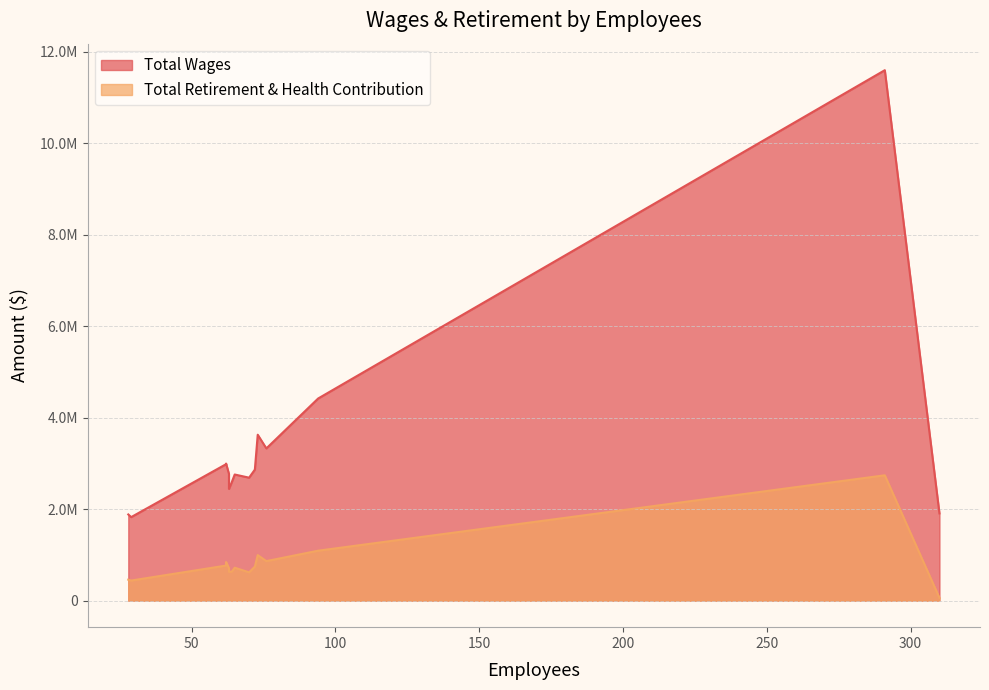

What is the total value across all series at 62?

3842377